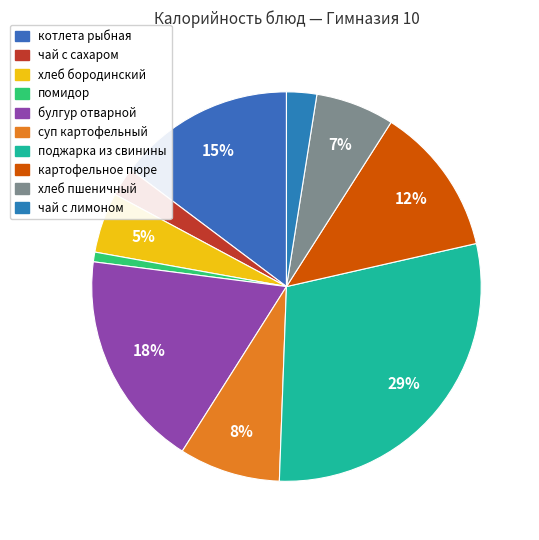

True or false: хлеб бородинский accounts for 1% of the total.

False